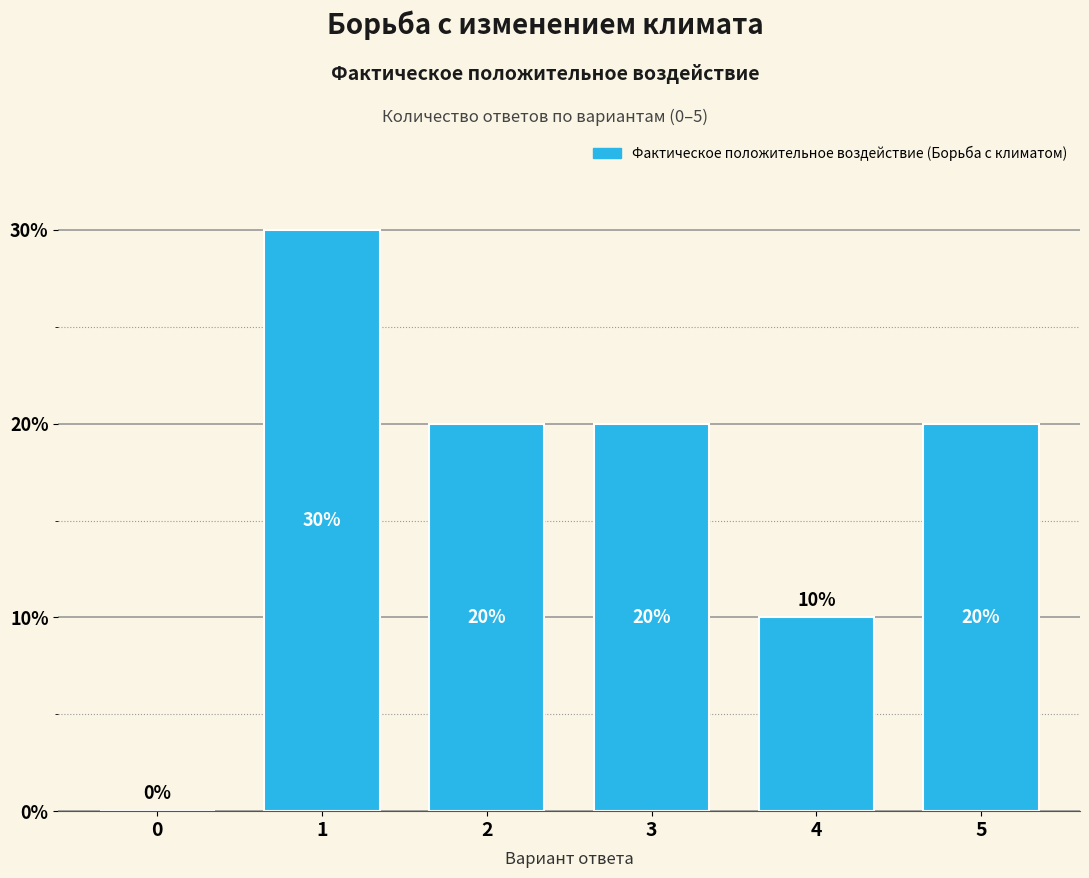

Reading left to right, list all the values displayed in this chart.

0=0	1=30	2=20	3=20	4=10	5=20